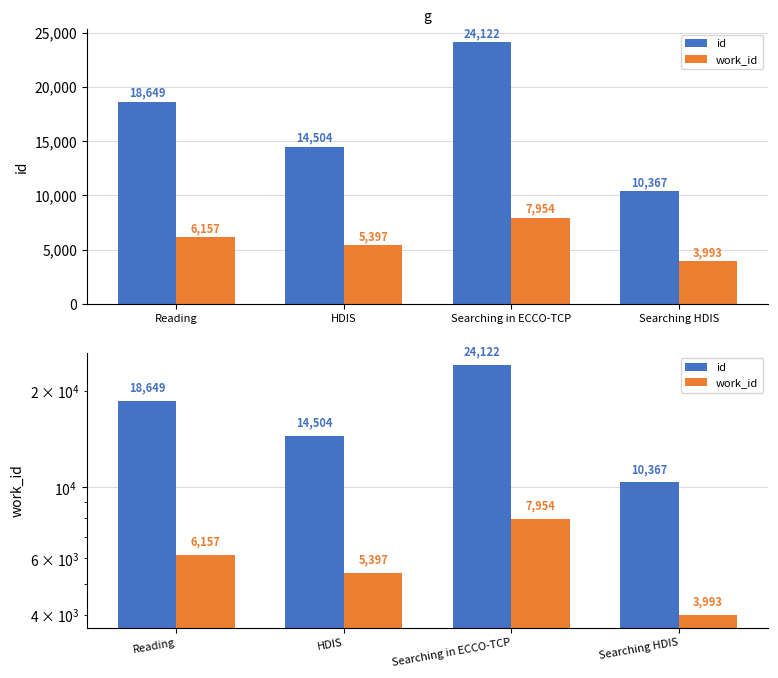

Reading left to right, extract all data points from this chart.

id: Reading=18649	HDIS=14504	Searching in ECCO-TCP=24122	Searching HDIS=10367
work_id: Reading=6157	HDIS=5397	Searching in ECCO-TCP=7954	Searching HDIS=3993